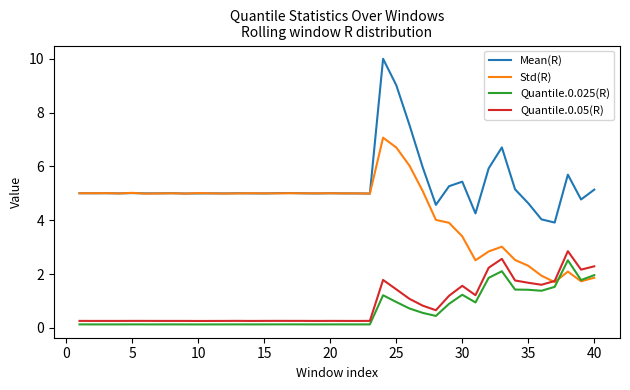

What is the minimum value for Std(R)?

1.7